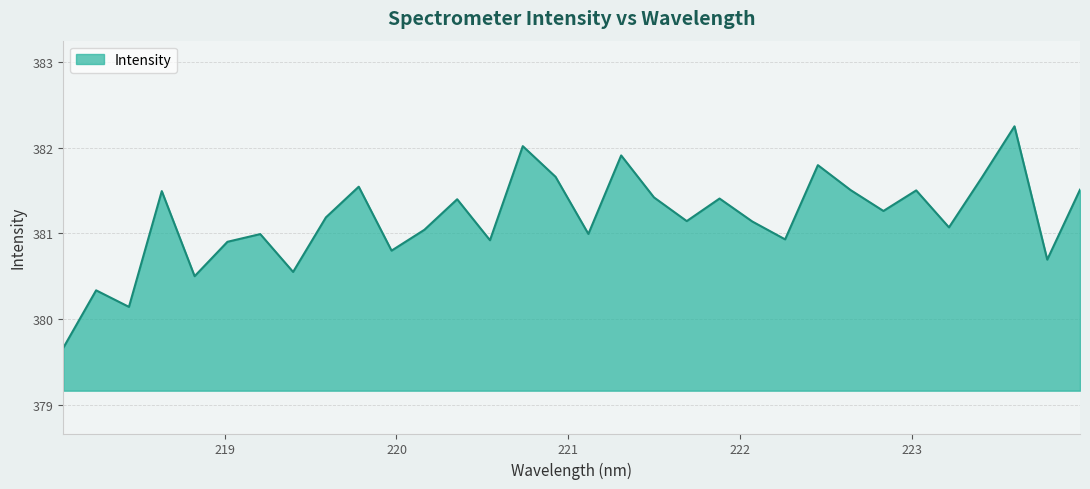

What is the minimum value shown in the chart?

379.7